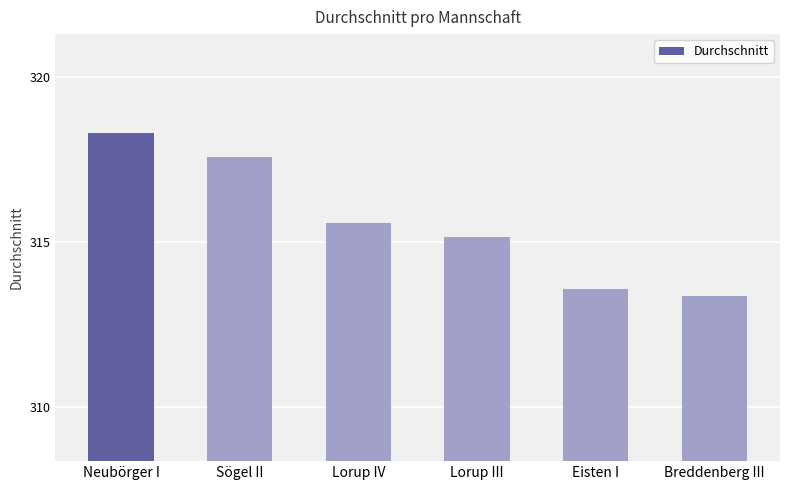

Approximately how many times larger is the value at Sögel II compared to Lorup IV?

1.0